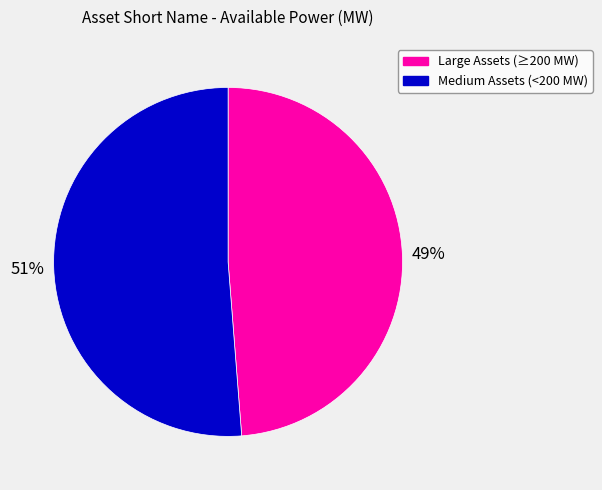

To the nearest percent, what is the difference between the largest and smallest slice percentages?

2%